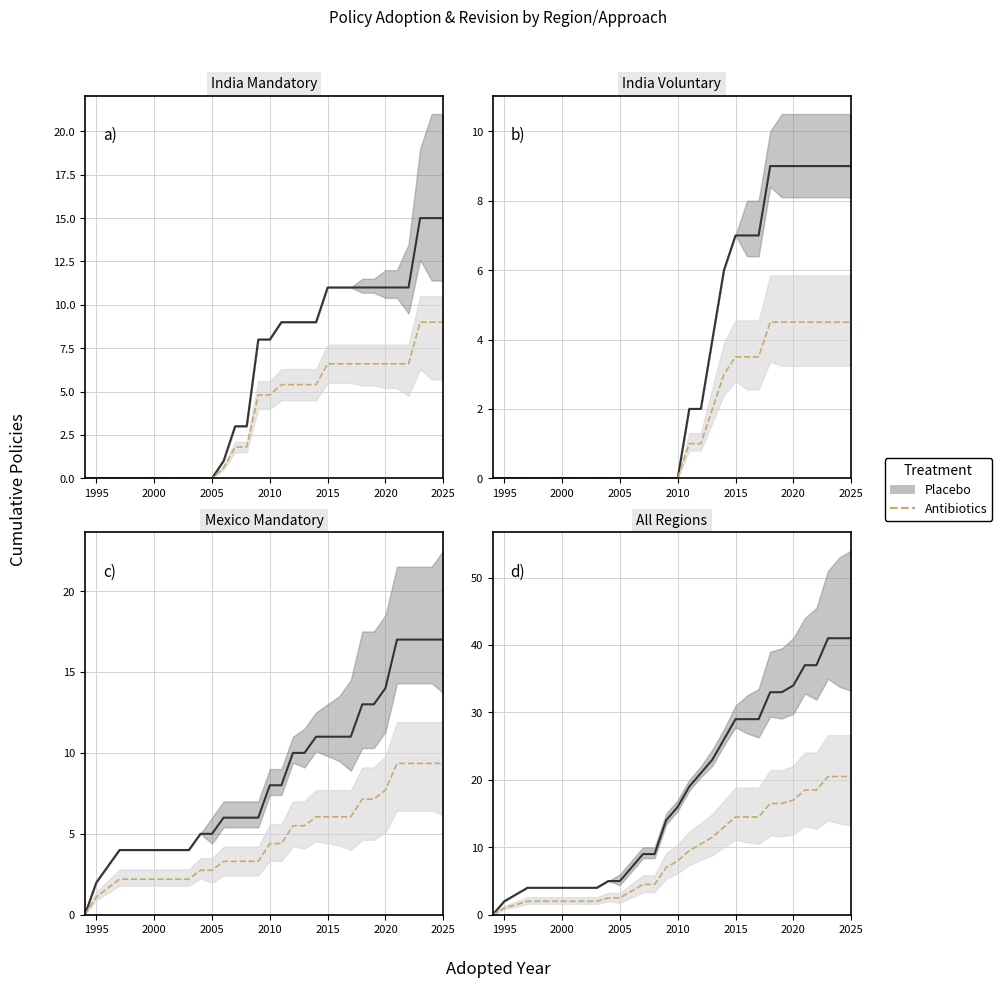

What are all the series names shown in the legend?

Placebo, Antibiotics